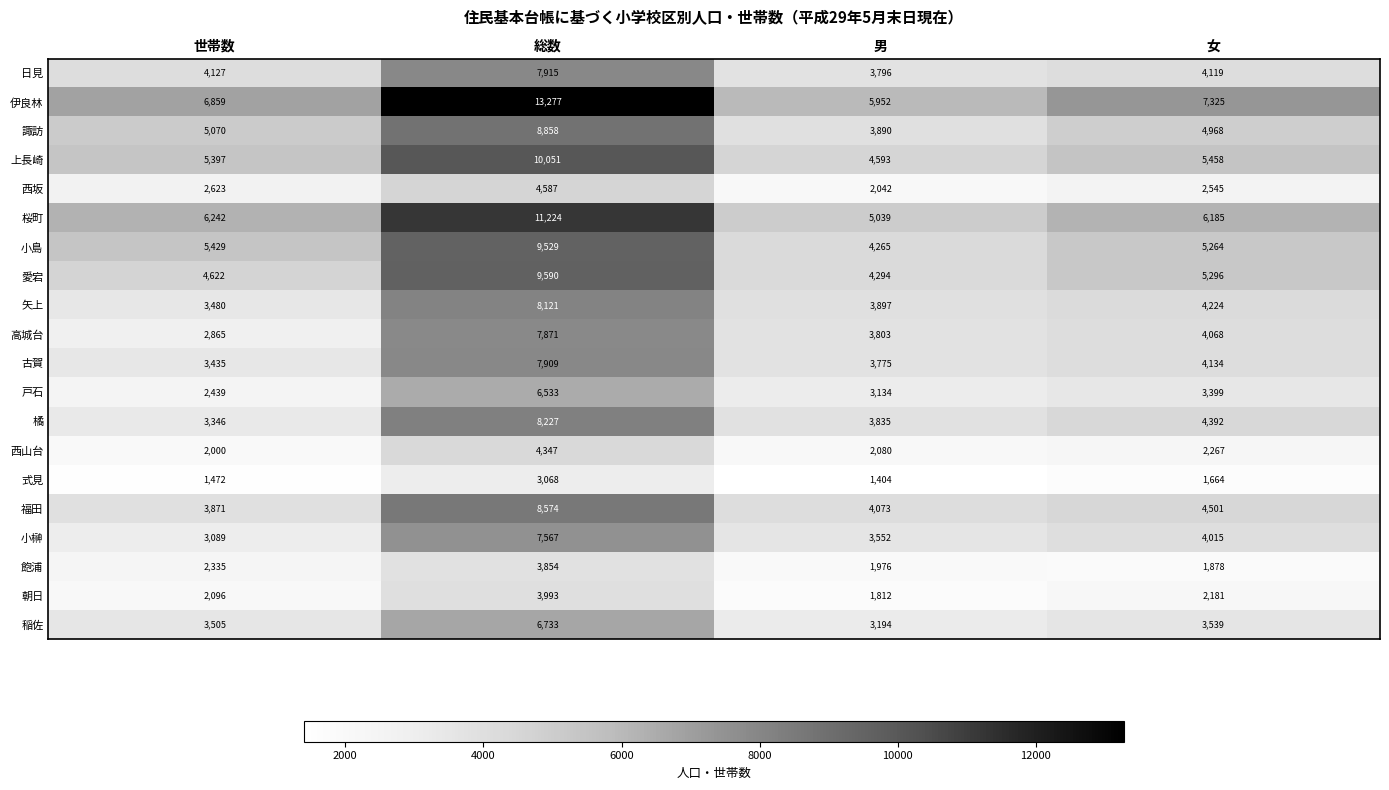

Between 男 and 女, which series saw the biggest shift?

伊良林